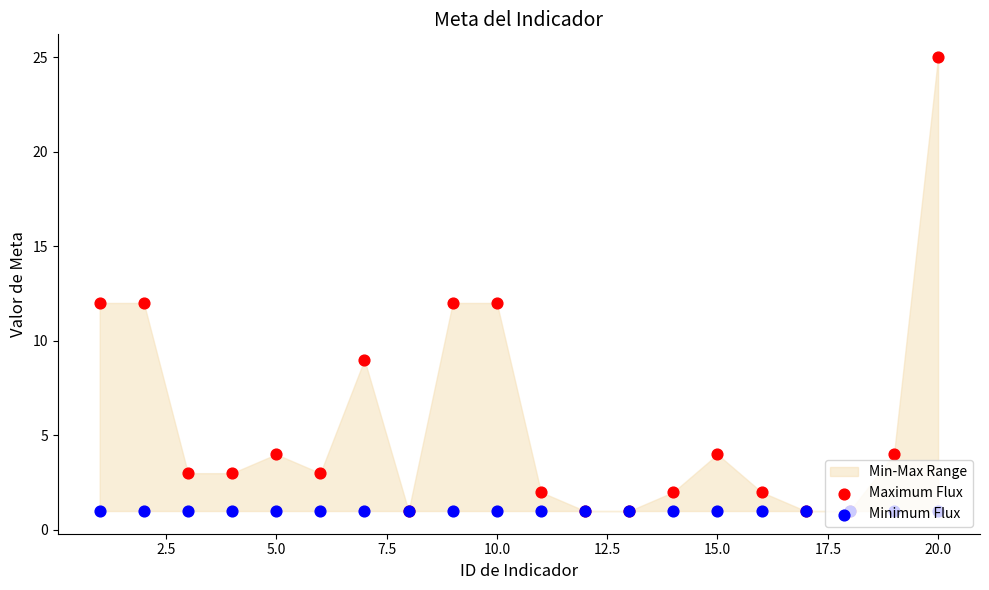

Which series contains the lowest Y value?

Maximum Flux